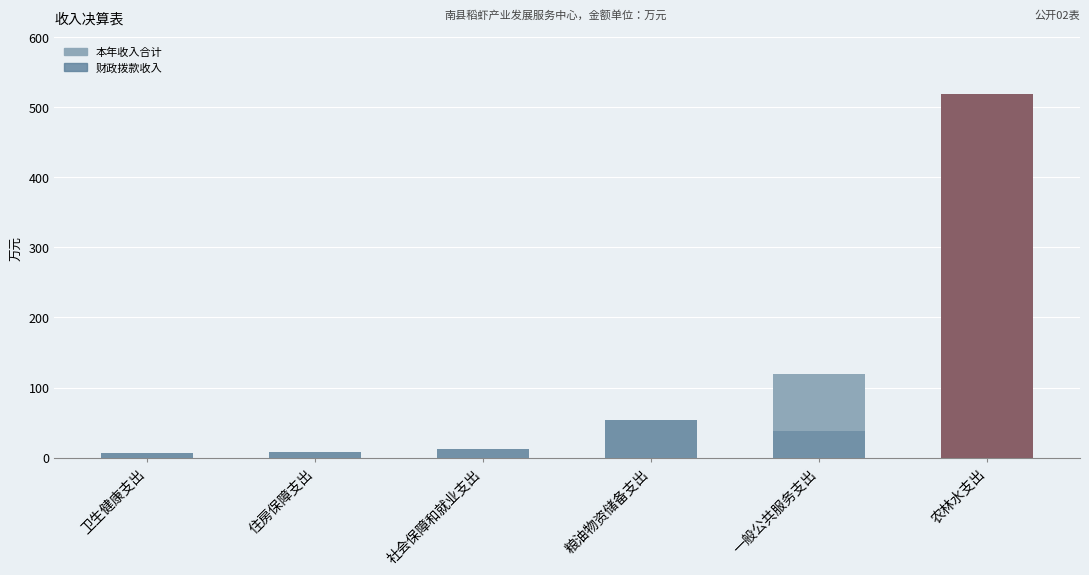

Reading left to right, list all the values displayed in this chart.

本年收入合计: 6.3	8.4	13.1	54.0	119.0	519.3
财政拨款收入: 6.3	8.4	13.1	54.0	38.0	519.3